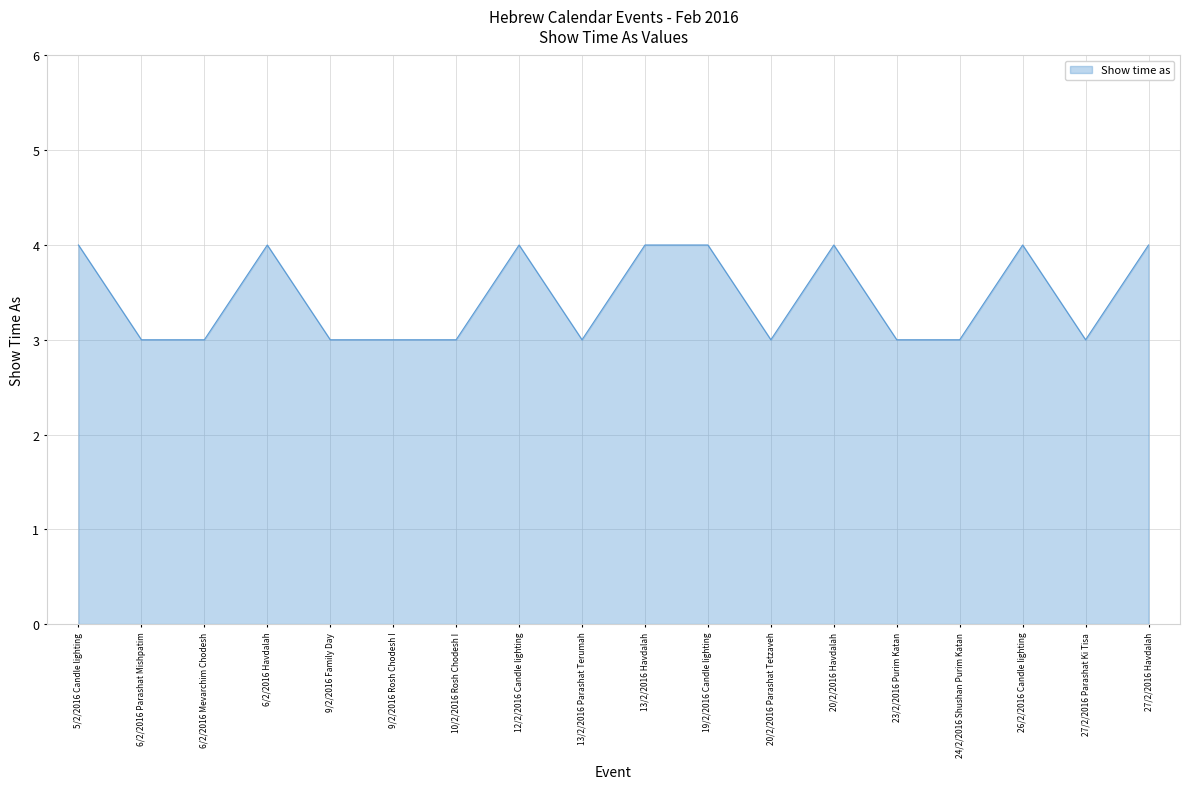

What is the ratio of the value at 19/2/2016 Candle lighting to the value at 24/2/2016 Shushan Purim Katan?

1.3